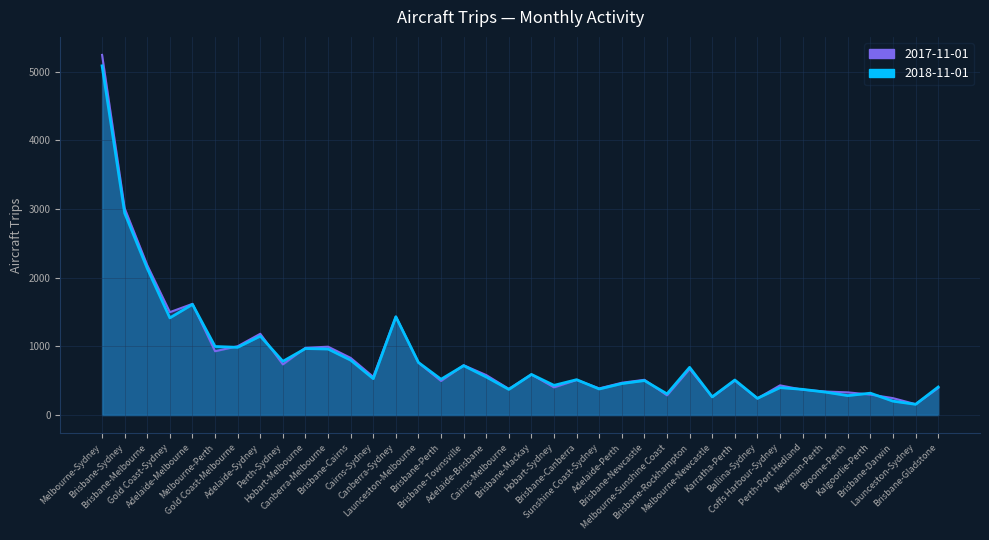

What is the difference between the second highest and minimum values in the 2017-11-01 00:00:00 series?

2851